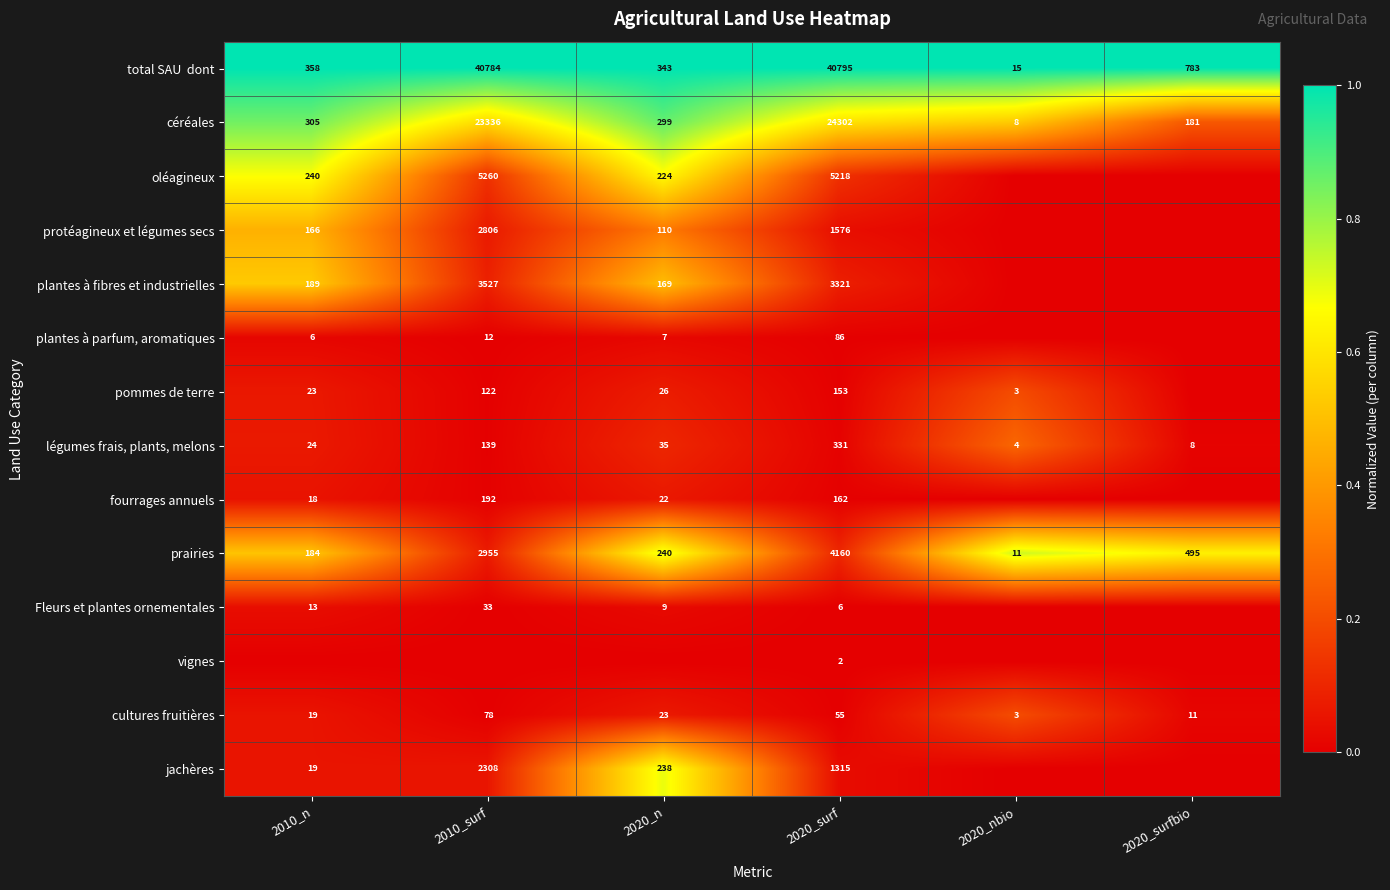

Is the value of plantes à parfum, aromatiques at 2010_n greater than the value of prairies at 2010_surf?

No